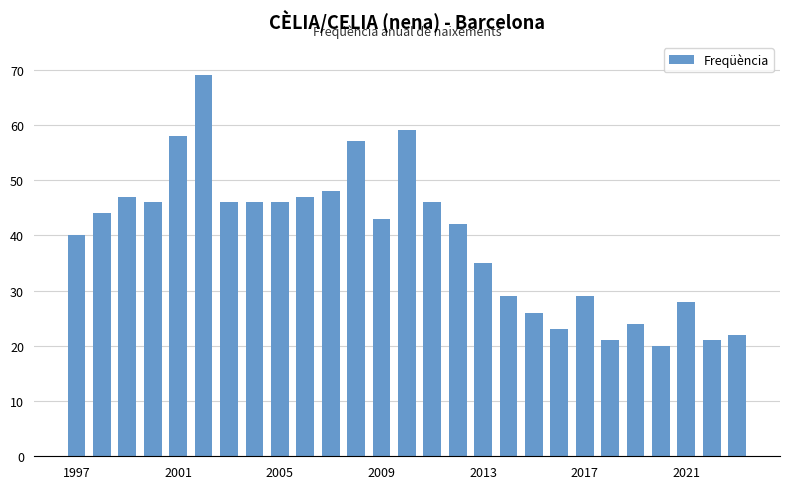

What is the difference between the maximum and minimum values?

49